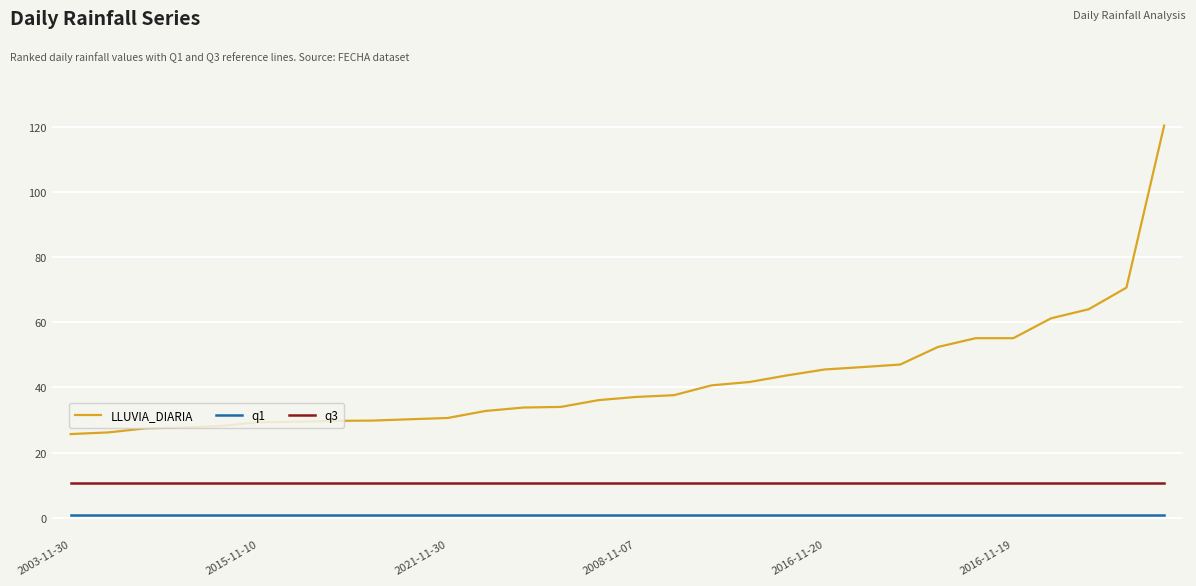

True or false: q1 and q3 cross at least once.

False